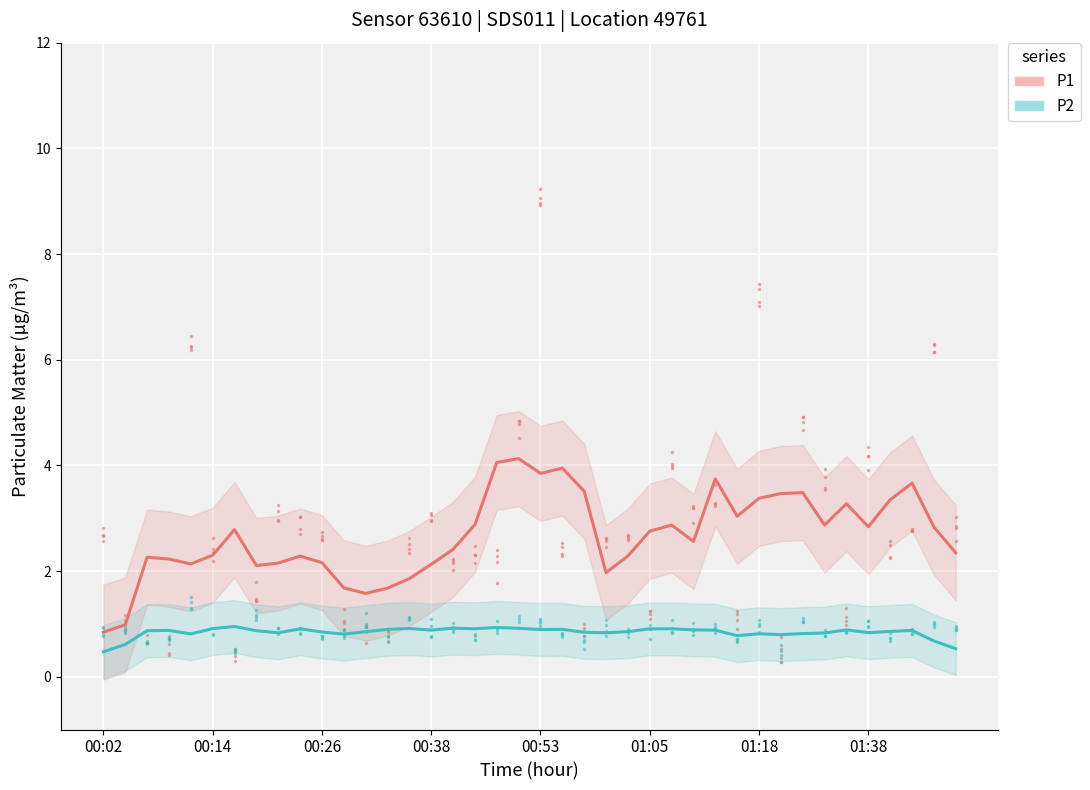

How many interior local valleys does the P1 series have?

9